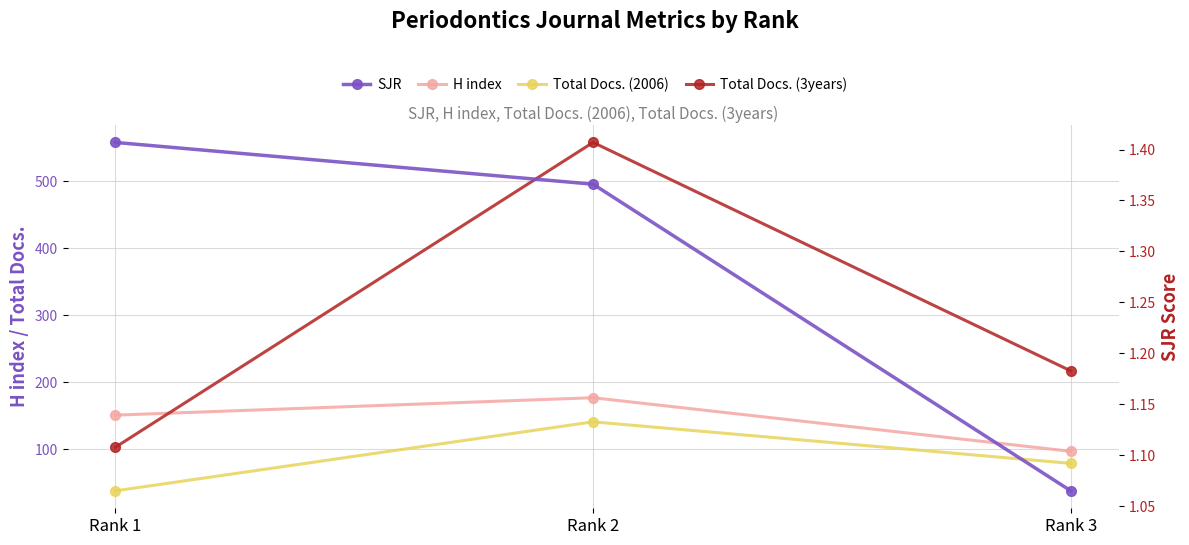

What is the total value across all series at Rank 2?

877.4